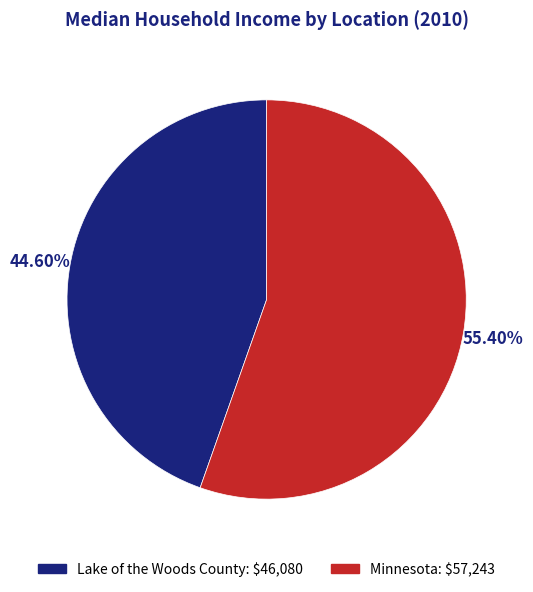

How many slices are in this pie chart?

2